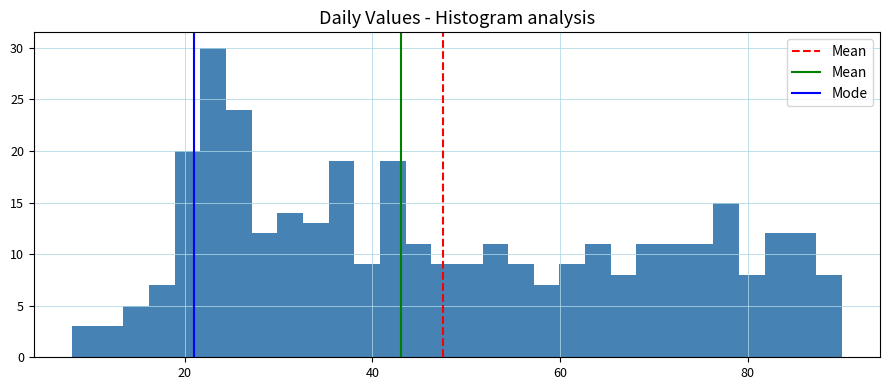

Around what value on the x-axis is the tallest bar? Give the approximate position of its centre, as read against the axis.

24